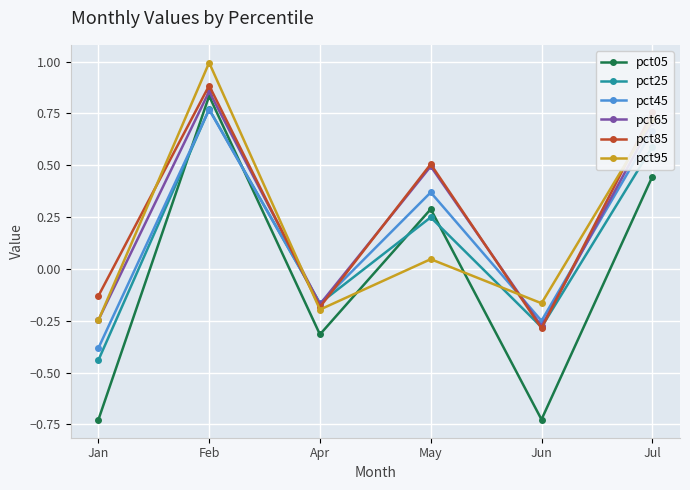

How many lines are shown in the chart?

6